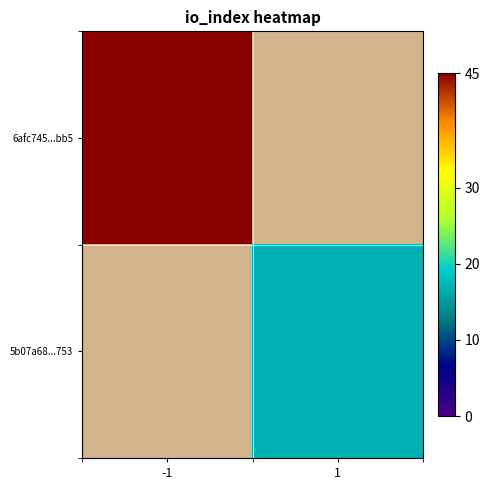

True or false: 5b07a68...753 has a value of 28.1 at 1.

False